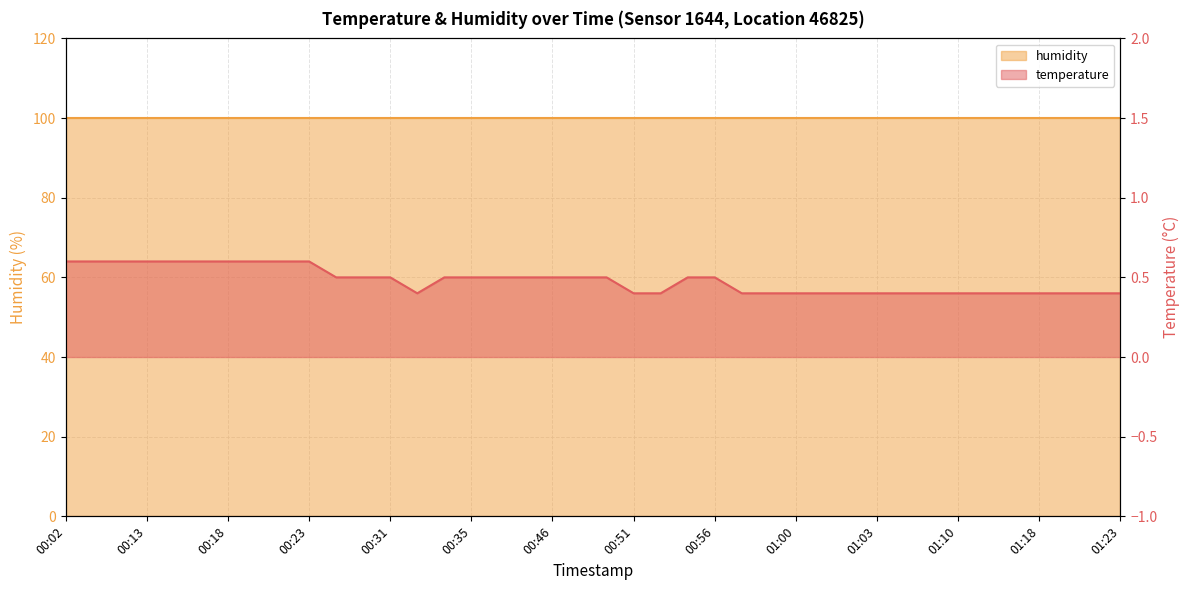

Rank the categories by value from lowest to highest.

00:32, 00:51, 00:52, 00:57, 00:59, 01:00, 01:01, 01:02, 01:03, 01:05, 01:09, 01:10, 01:13, 01:17, 01:18, 01:19, 01:20, 01:23, 00:26, 00:30, 00:31, 00:34, 00:35, 00:39, 00:40, 00:46, 00:47, 00:48, 00:53, 00:56, 00:02, 00:04, 00:10, 00:13, 00:14, 00:16, 00:18, 00:19, 00:21, 00:23